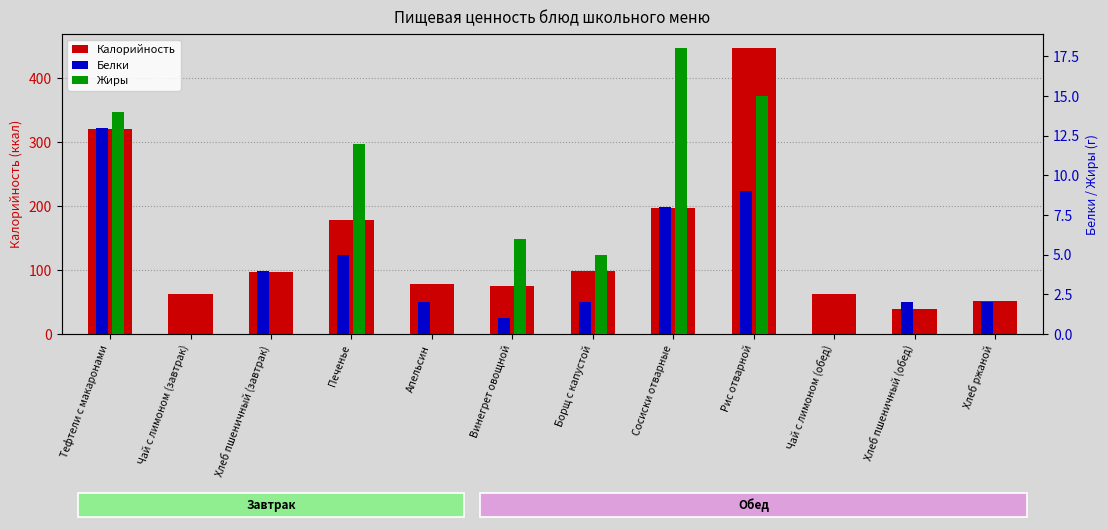

Reading right to left, transcribe all the data shown in this chart.

Калорийность: Хлеб ржаной=52.0	Хлеб пшеничный (обед)=39.0	Чай с лимоном (обед)=62.0	Рис отварной=447.0	Сосиски отварные=197.0	Борщ с капустой=98.4	Винегрет овощной=75.0	Апельсин=78.0	Печенье=179.0	Хлеб пшеничный (завтрак)=97.0	Чай с лимоном (завтрак)=62.0	Тефтели с макаронами=321.0
Белки: Хлеб ржаной=2.0	Хлеб пшеничный (обед)=2.0	Чай с лимоном (обед)=0.0	Рис отварной=9.0	Сосиски отварные=8.0	Борщ с капустой=2.0	Винегрет овощной=1.0	Апельсин=2.0	Печенье=5.0	Хлеб пшеничный (завтрак)=4.0	Чай с лимоном (завтрак)=0.0	Тефтели с макаронами=13.0
Жиры: Хлеб ржаной=0.0	Хлеб пшеничный (обед)=0.0	Чай с лимоном (обед)=0.0	Рис отварной=15.0	Сосиски отварные=18.0	Борщ с капустой=5.0	Винегрет овощной=6.0	Апельсин=0.0	Печенье=12.0	Хлеб пшеничный (завтрак)=0.0	Чай с лимоном (завтрак)=0.0	Тефтели с макаронами=14.0